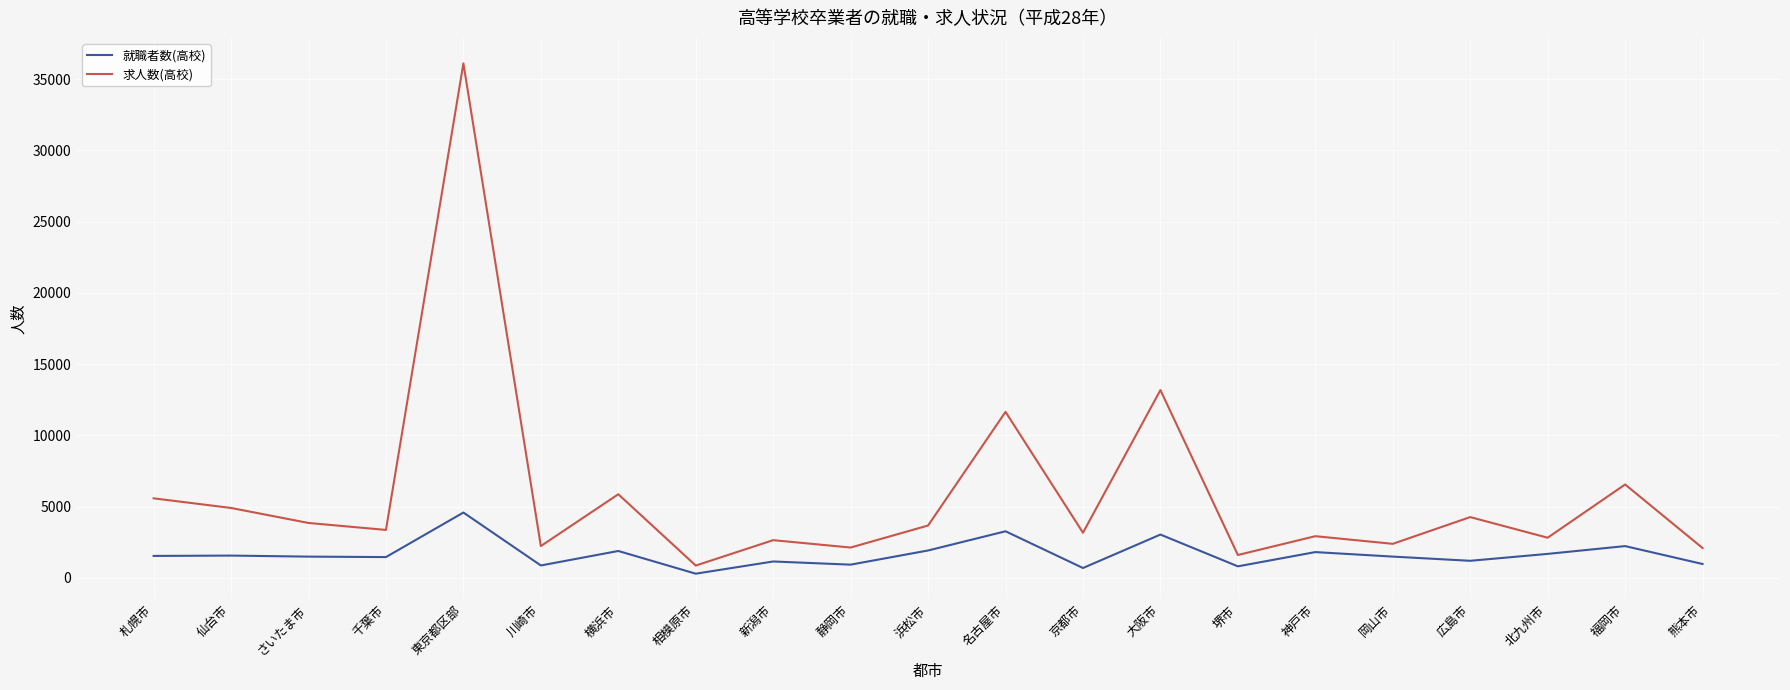

Is the value of 求人数(高校) at 広島市 greater than the value of 就職者数(高校) at 北九州市?

Yes